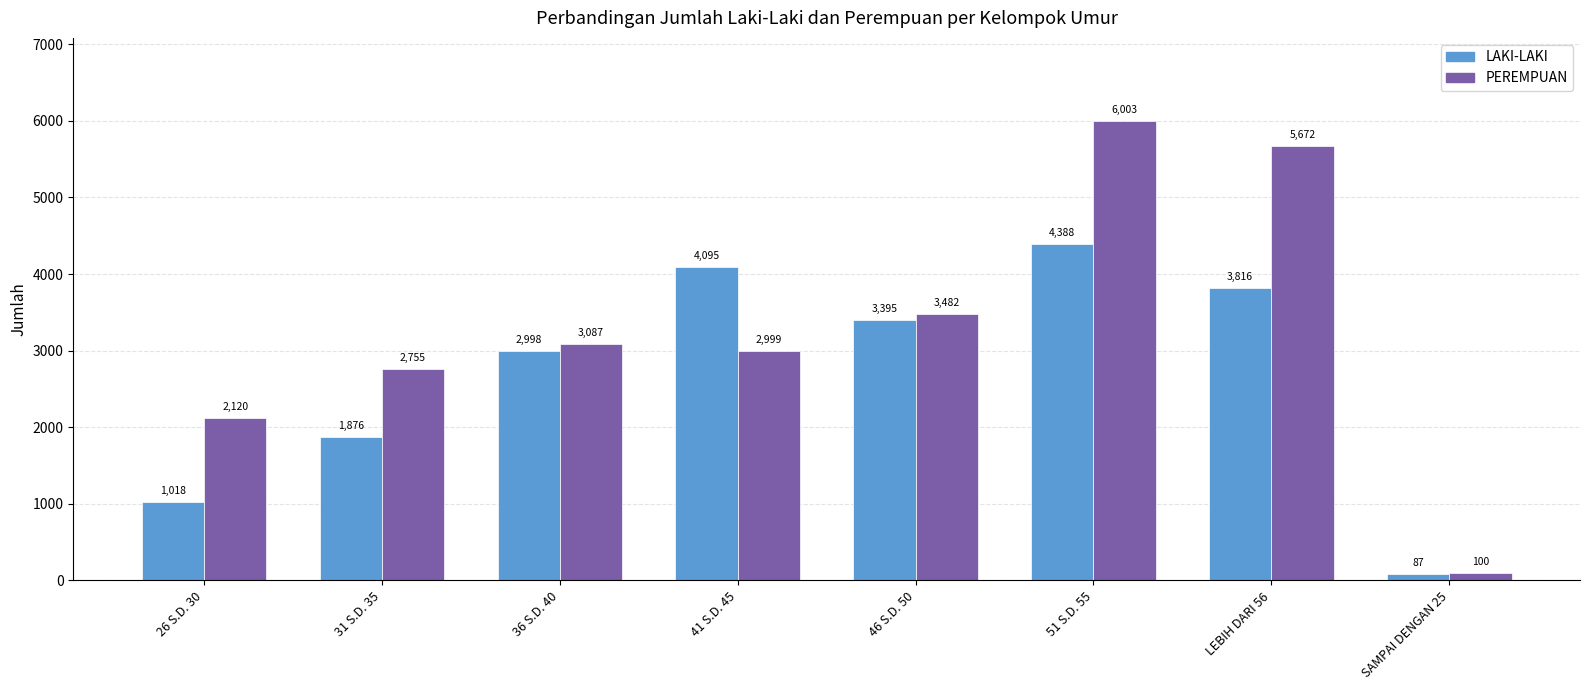

What value does the LAKI-LAKI series have at 31 S.D. 35, to the nearest 10?

1880